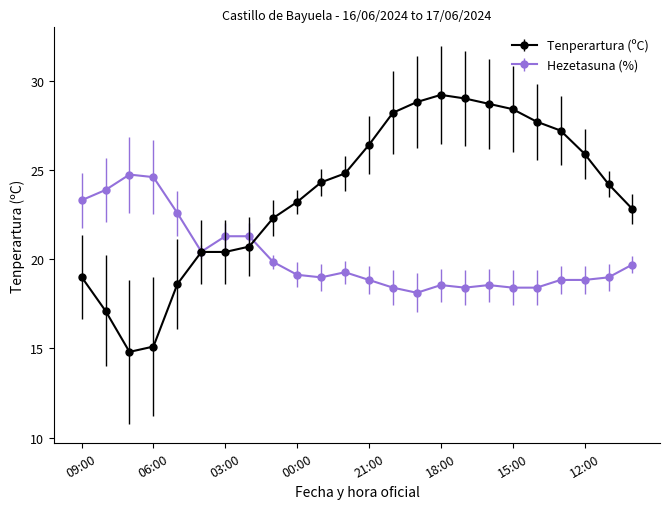

True or false: Hezetasuna (%) has more than 2 points higher than both neighbors.

True